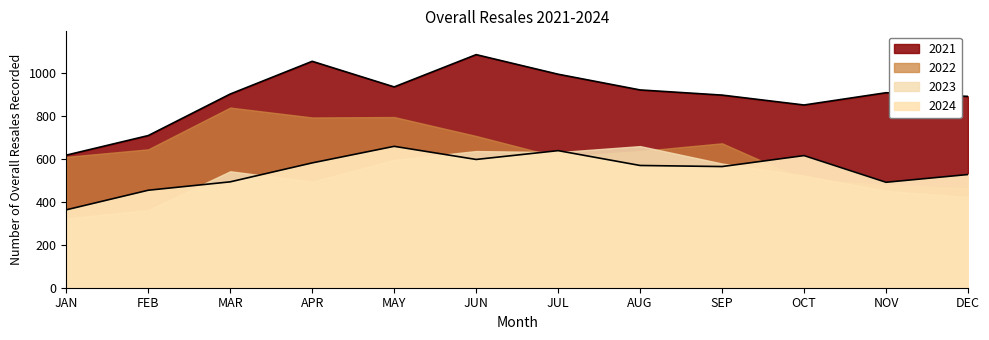

How many lines are shown in the chart?

2